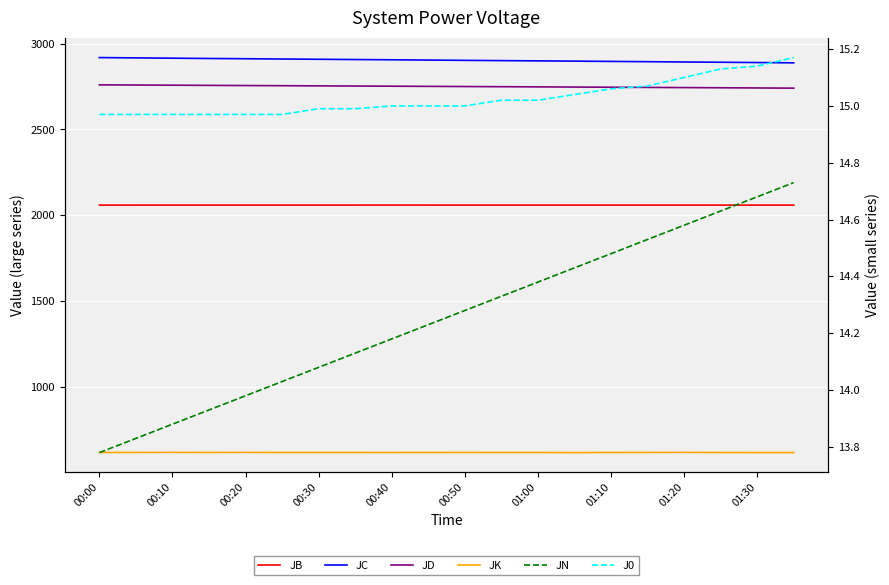

True or false: JC and JD intersect in this chart.

False